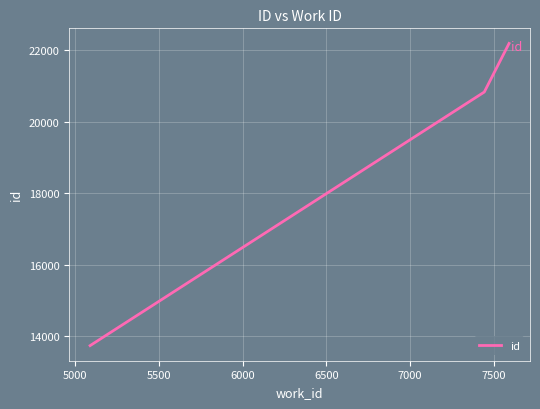

What is the difference between the maximum and minimum values?

8445